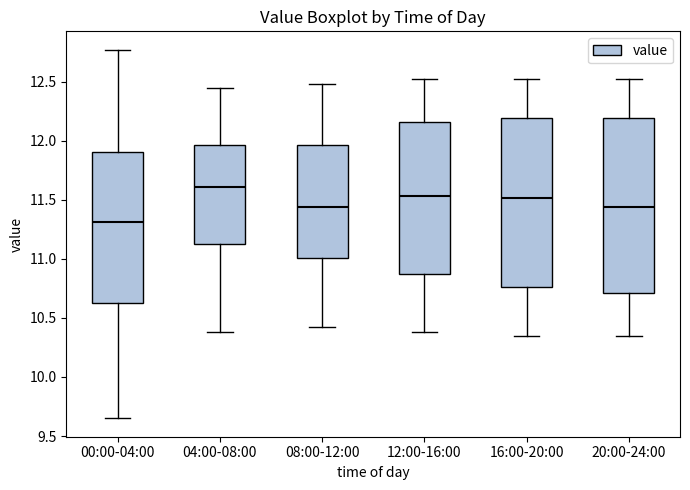

Reading left to right, transcribe this box plot: for each box, give where its median line is, the range the box spans, and where its two whiskers end, as read against the y-axis. The values are not printed on the chart, so give them approximately, as read against the axis.

00:00-04:00: median 11.30, box 10.65 to 11.90, whiskers 9.65 to 12.75
04:00-08:00: median 11.60, box 11.10 to 11.95, whiskers 10.40 to 12.45
08:00-12:00: median 11.45, box 11.00 to 11.95, whiskers 10.40 to 12.50
12:00-16:00: median 11.55, box 10.85 to 12.15, whiskers 10.40 to 12.50
16:00-20:00: median 11.50, box 10.75 to 12.20, whiskers 10.35 to 12.50
20:00-24:00: median 11.45, box 10.70 to 12.20, whiskers 10.35 to 12.50